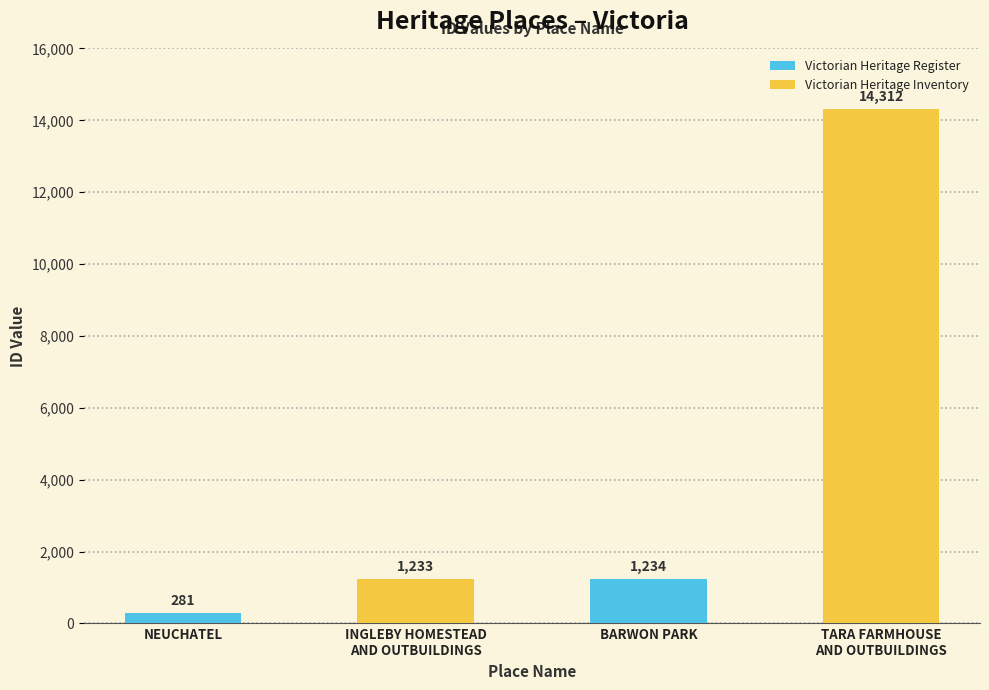

List the labels in order of value, smallest first.

NEUCHATEL, INGLEBY HOMESTEAD
AND OUTBUILDINGS, BARWON PARK, TARA FARMHOUSE
AND OUTBUILDINGS